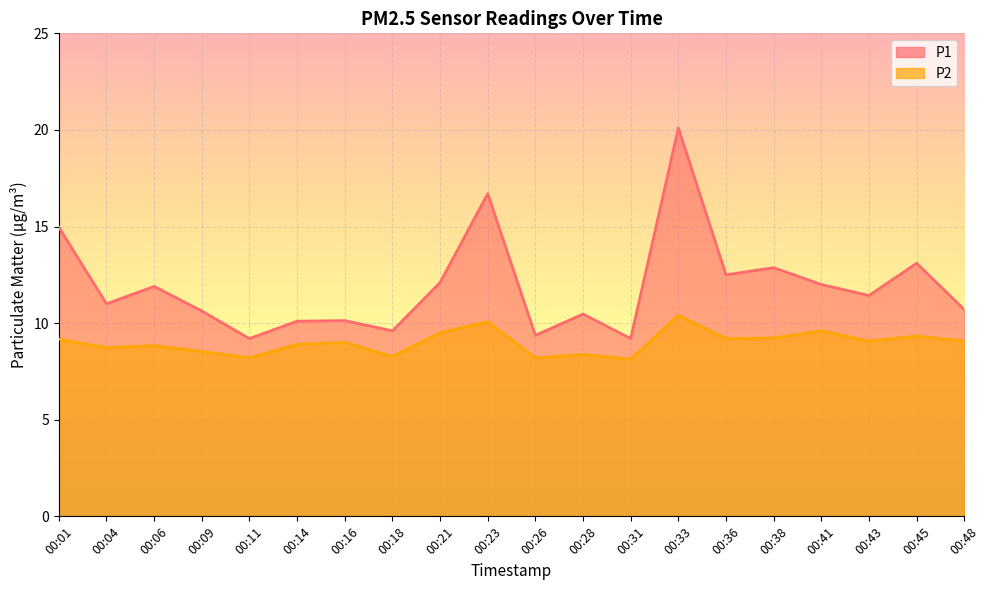

What is the smallest value displayed?

8.1